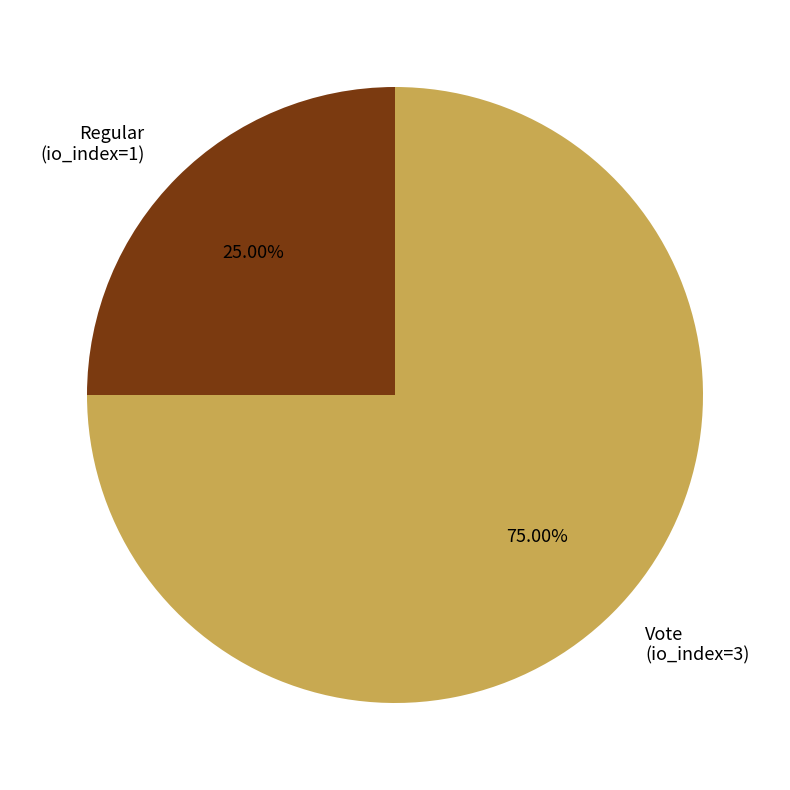

Count the number of slices in the pie.

2